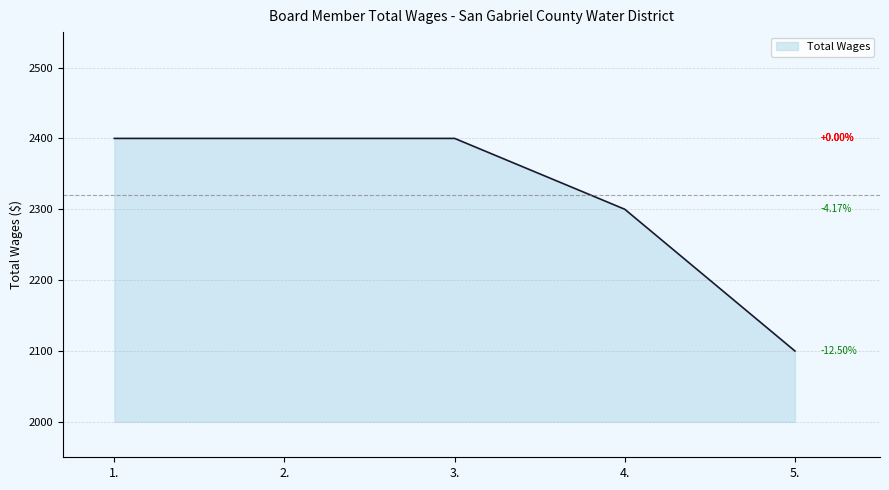

The value at 5. is 2100. True or false?

True